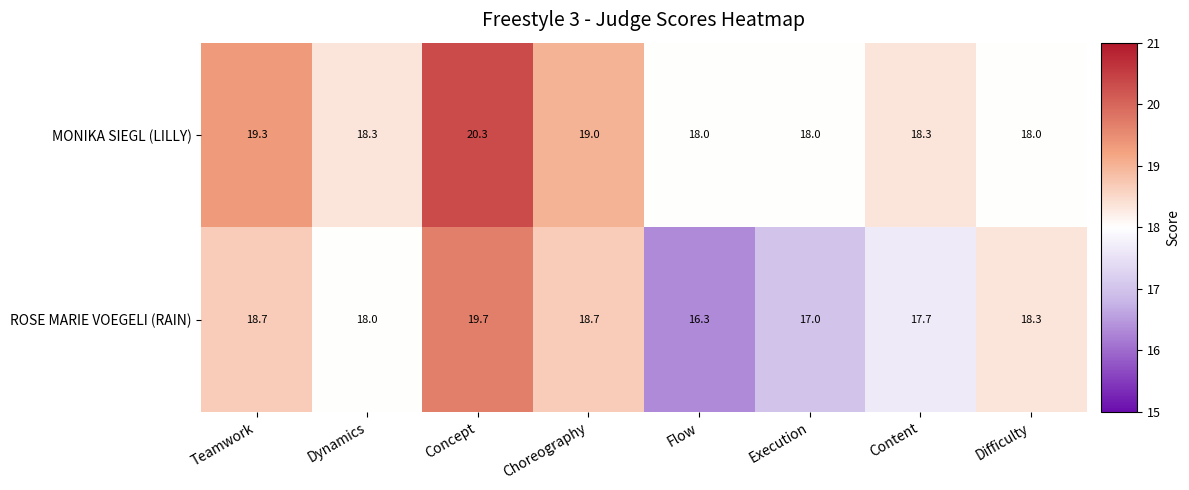

Reading left to right, list all the values displayed in this chart.

MONIKA SIEGL (LILLY): 19.3	18.3	20.3	19.0	18.0	18.0	18.3	18.0
ROSE MARIE VOEGELI (RAIN): 18.7	18.0	19.7	18.7	16.3	17.0	17.7	18.3